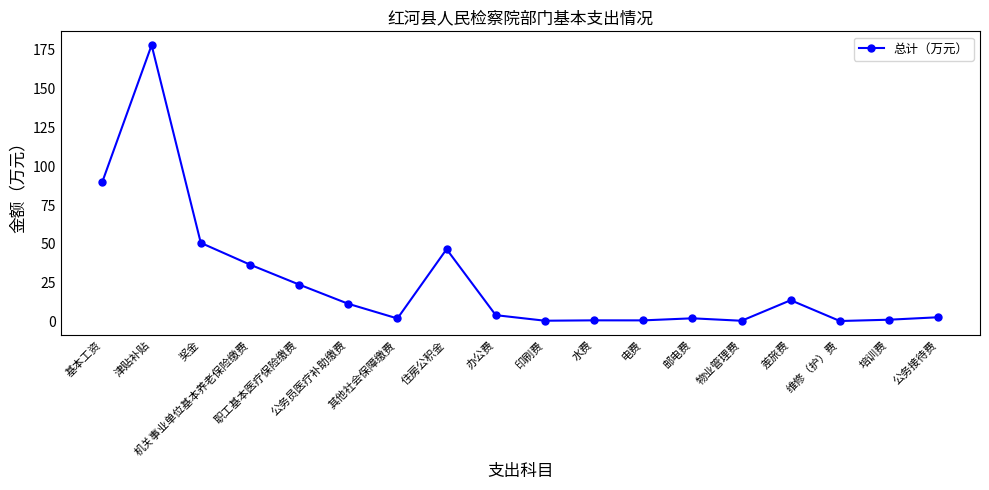

How many lines are shown in the chart?

1